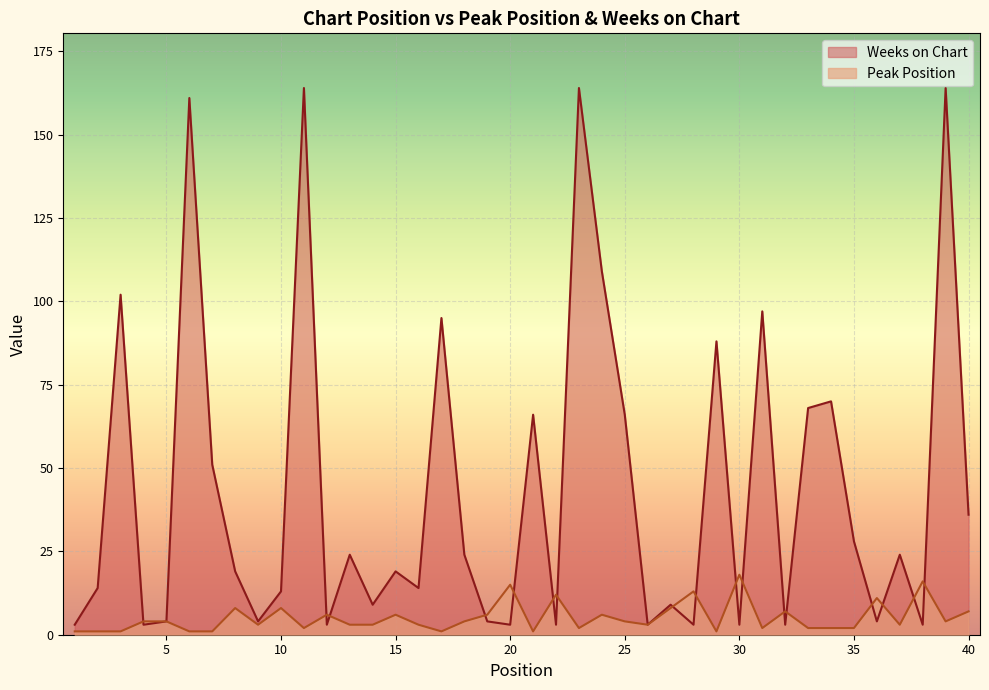

Which series ends up on top after the final intersection of Weeks on Chart and Peak Position?

Weeks on Chart